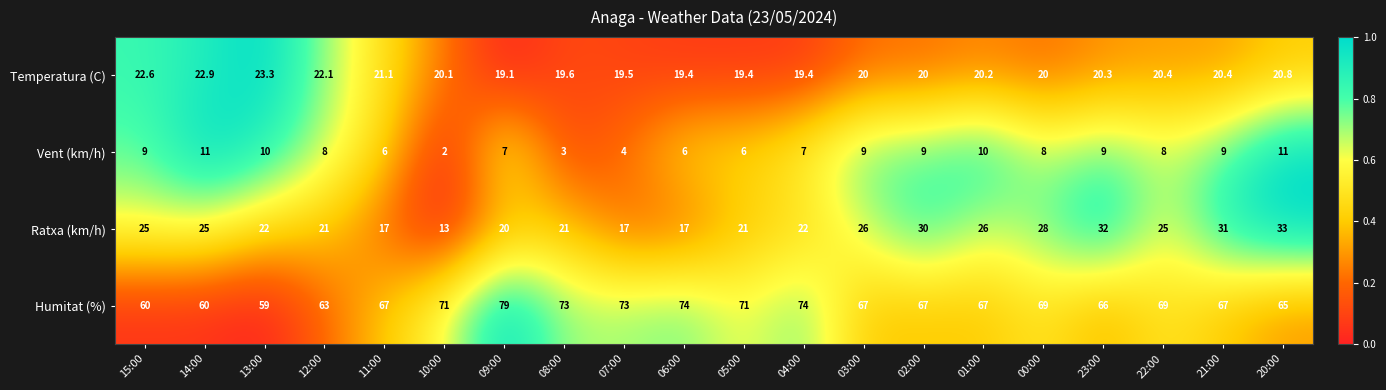

What is the difference between the maximum and minimum values in the Vent (km/h) series?

9.0